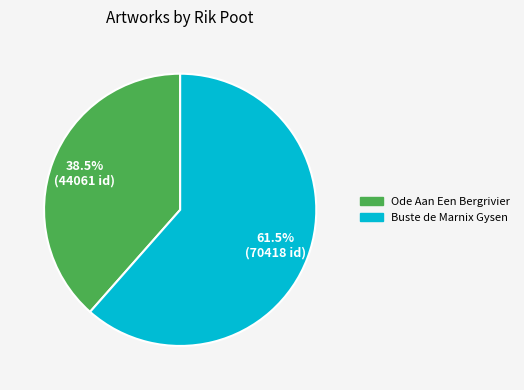

To the nearest percent, what is the average slice percentage?

50%